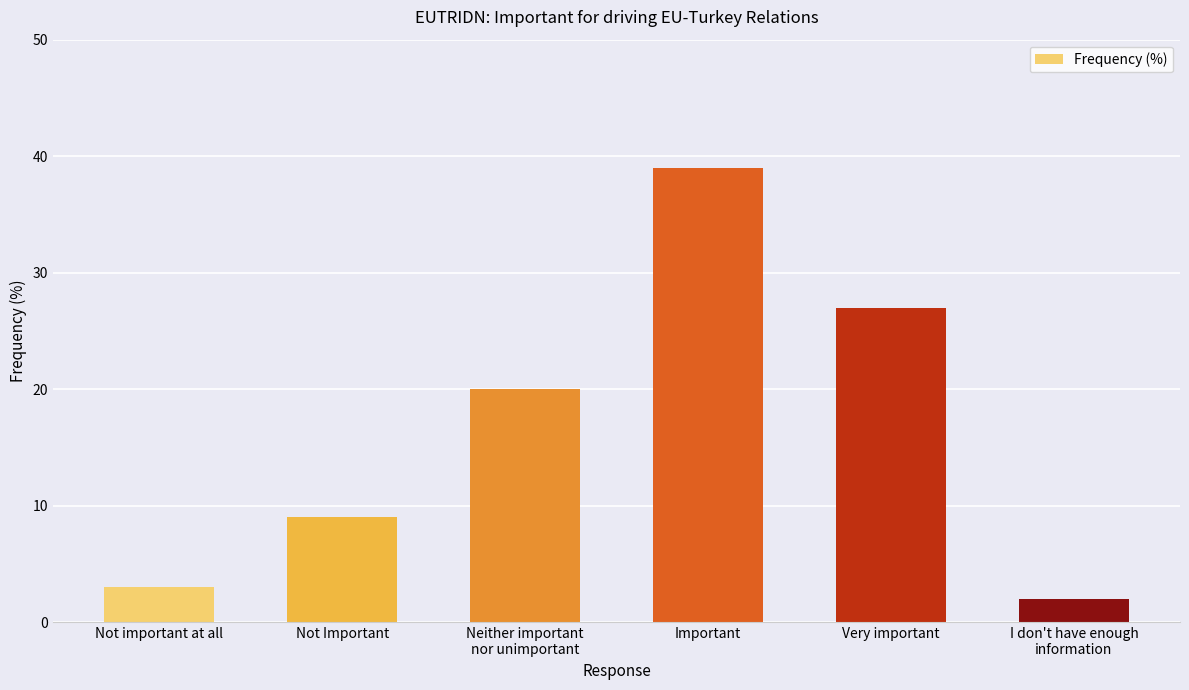

List the labels in order of value, smallest first.

I don't have enough
information, Not important at all, Not Important, Neither important
nor unimportant, Very important, Important